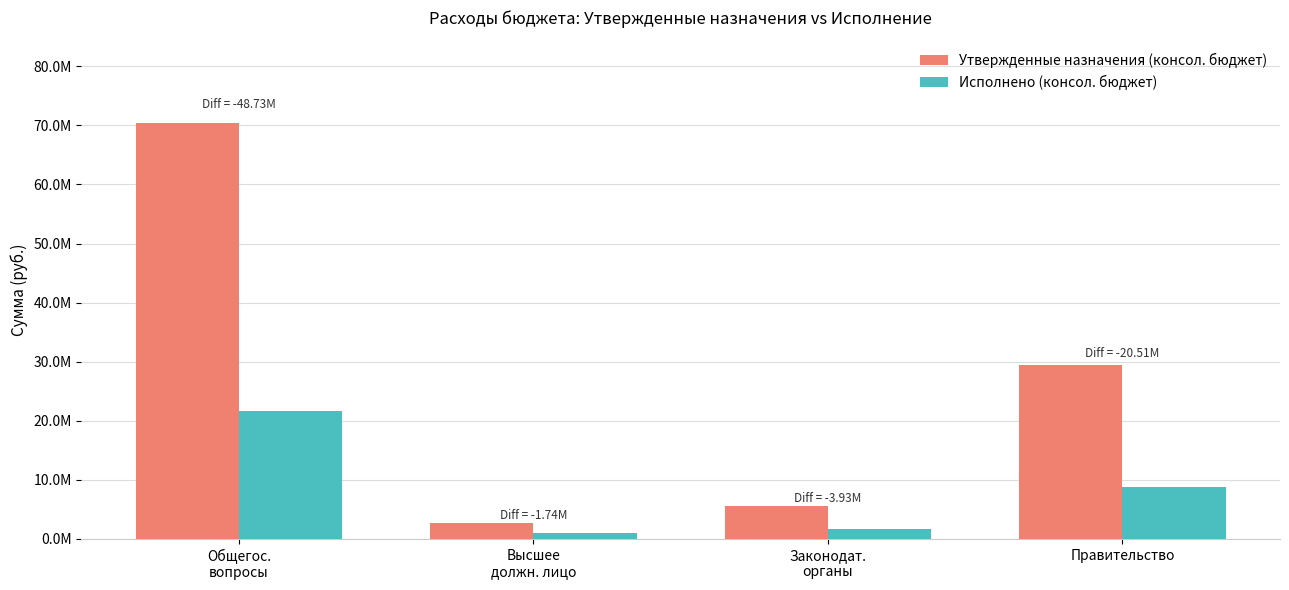

Reading right to left, list all the values displayed in this chart.

Утвержденные назначения (консол. бюджет): 29373725.5	5582426.5	2762616.0	70322858.4
Исполнено (консол. бюджет): 8865095.5	1649684.1	1024271.2	21594131.9